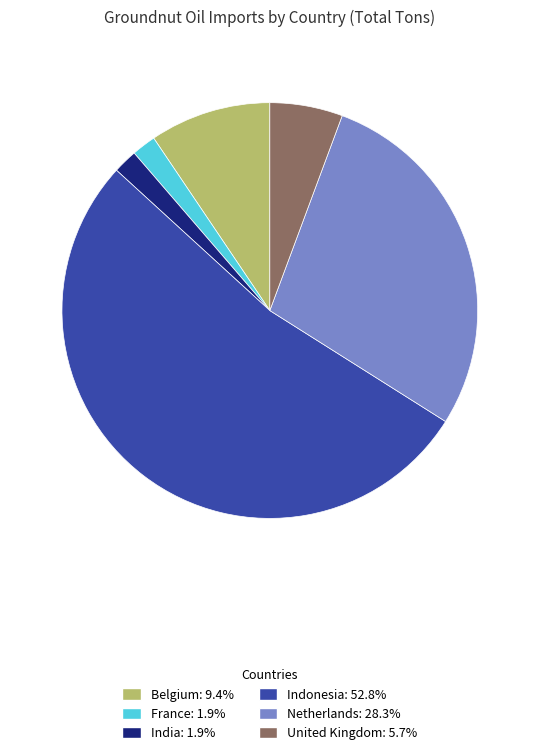

How many segments does this pie chart have?

6